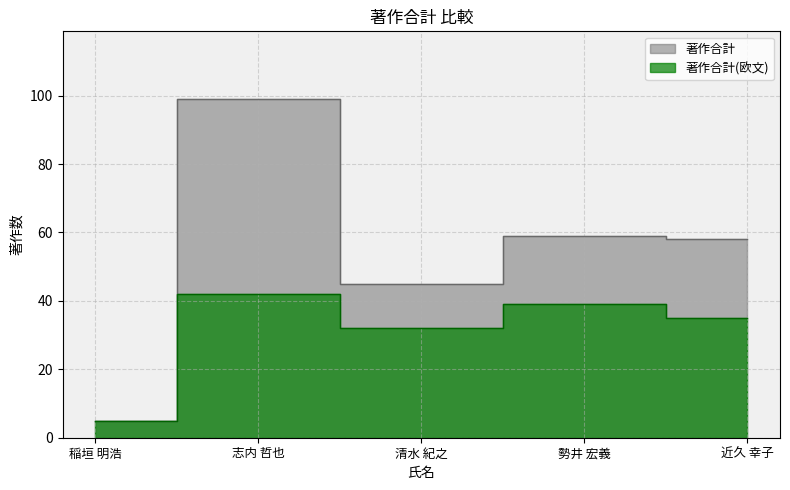

Where is 著作合計(欧文) nearest to the value 23?

清水 紀之